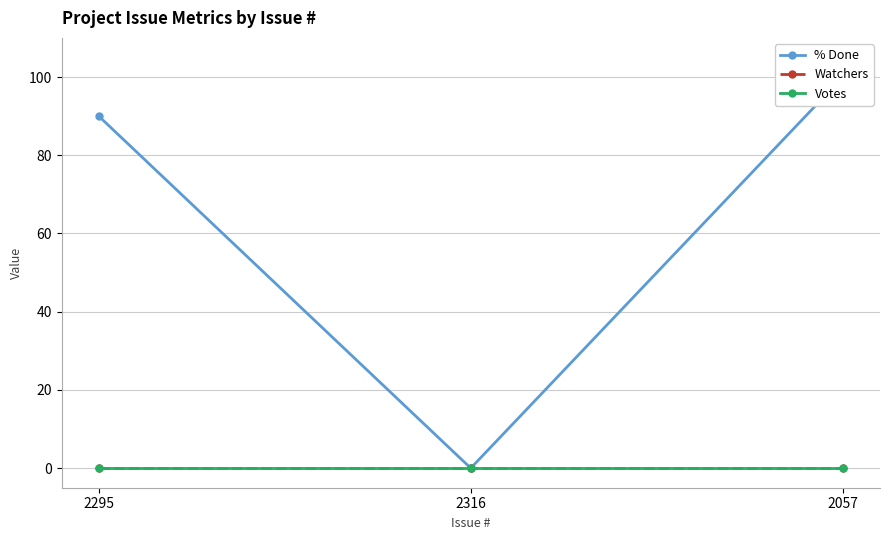

Is this an area chart (filled region under the line)?

No